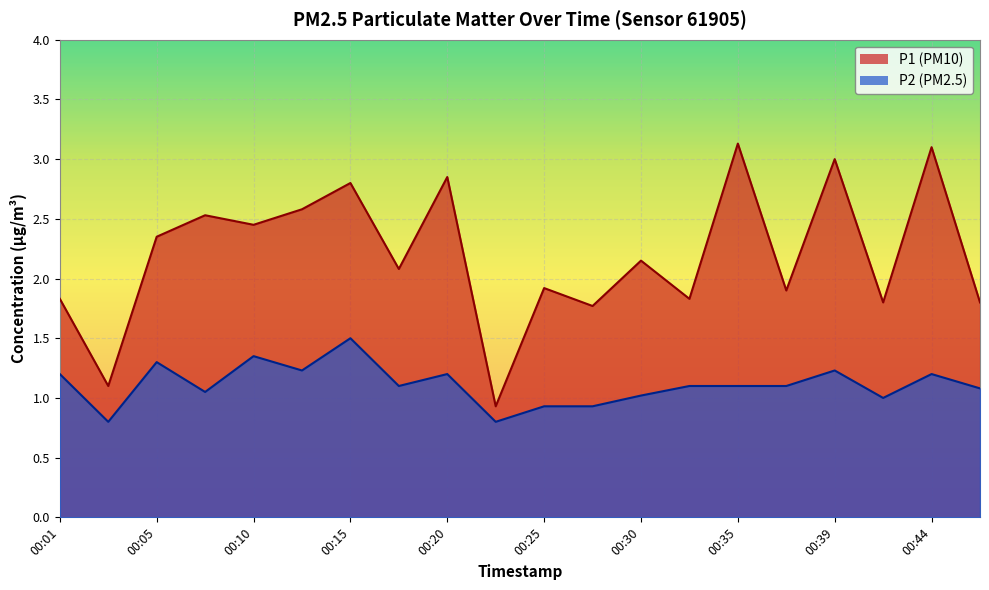

Rank the series at 00:05 from lowest to highest value.

P2, P1